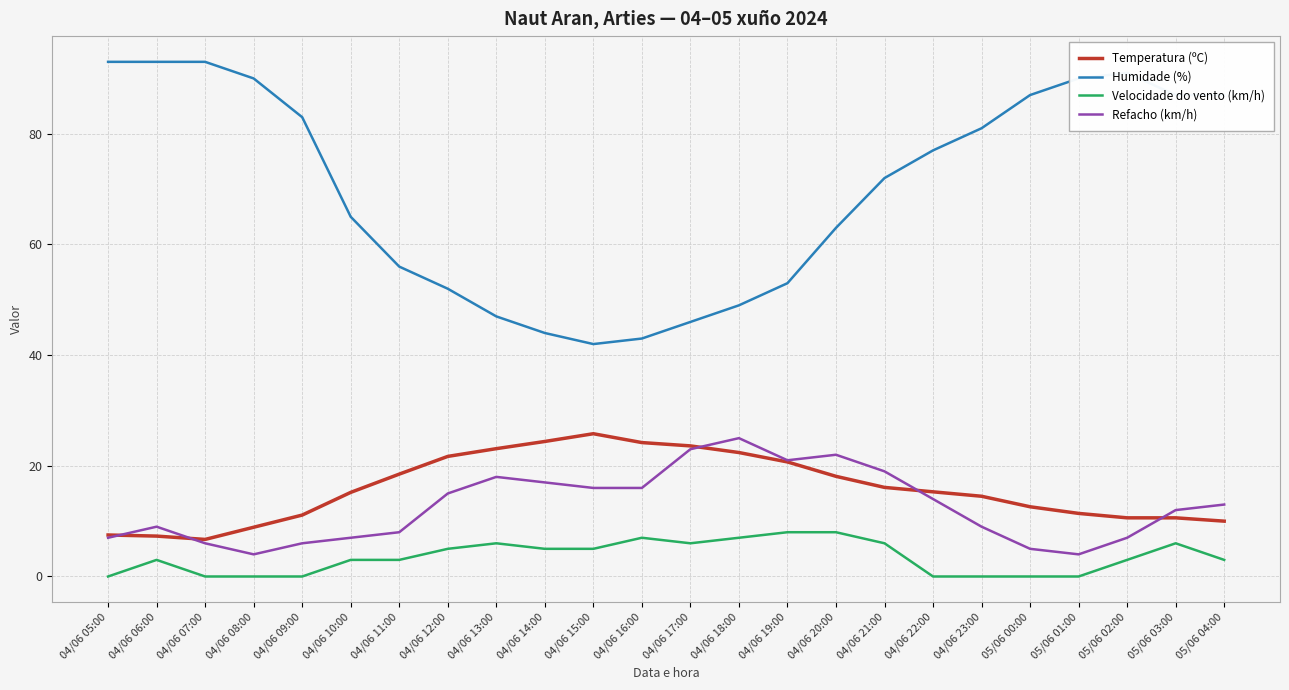

What are all the series names shown in the legend?

Temperatura (ºC), Humidade (%), Velocidade do vento (km/h), Refacho (km/h)